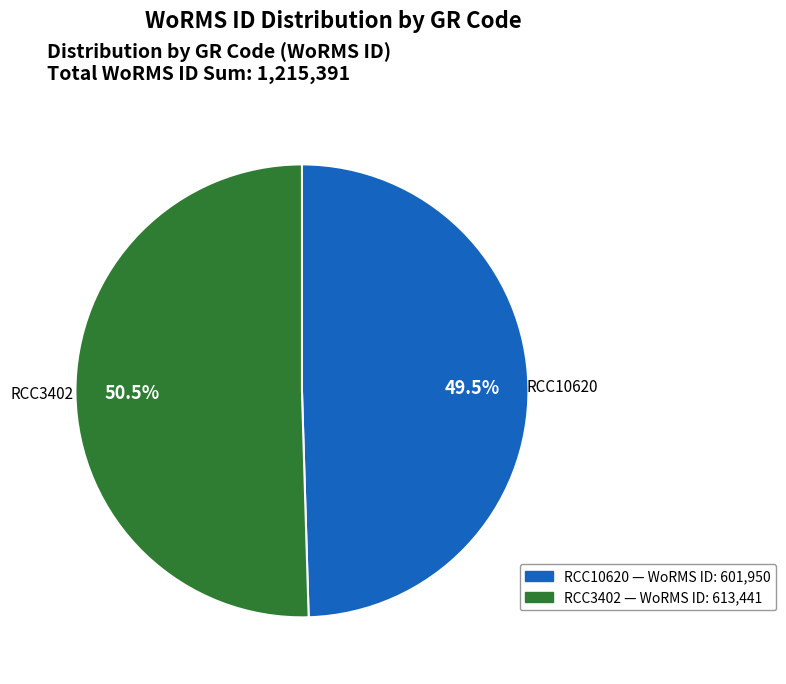

Does RCC3402 represent more than half of the total?

Yes